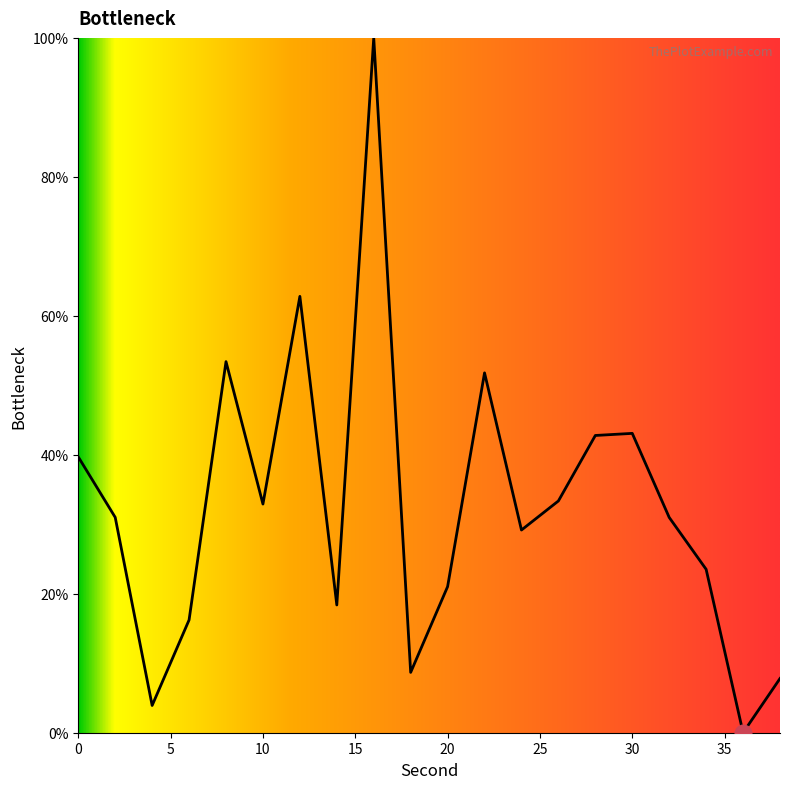

What is the greatest value displayed?

100.0